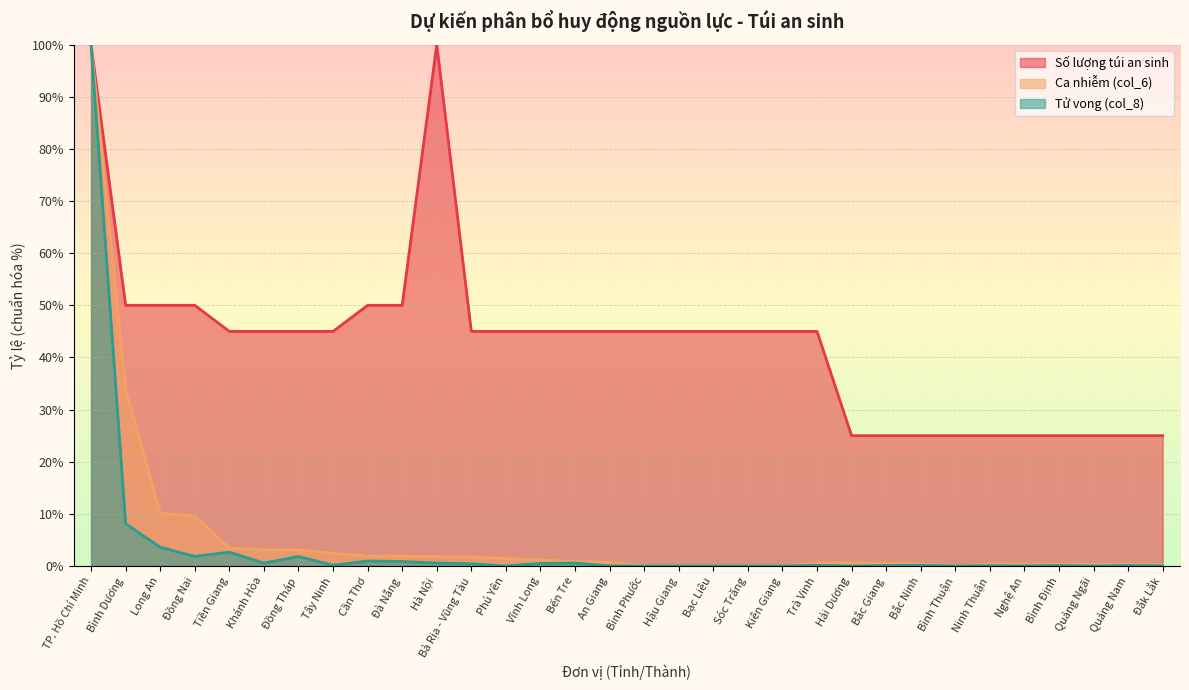

Which series changed the most between Khánh Hòa and Hậu Giang?

Ca nhiễm (col_6)